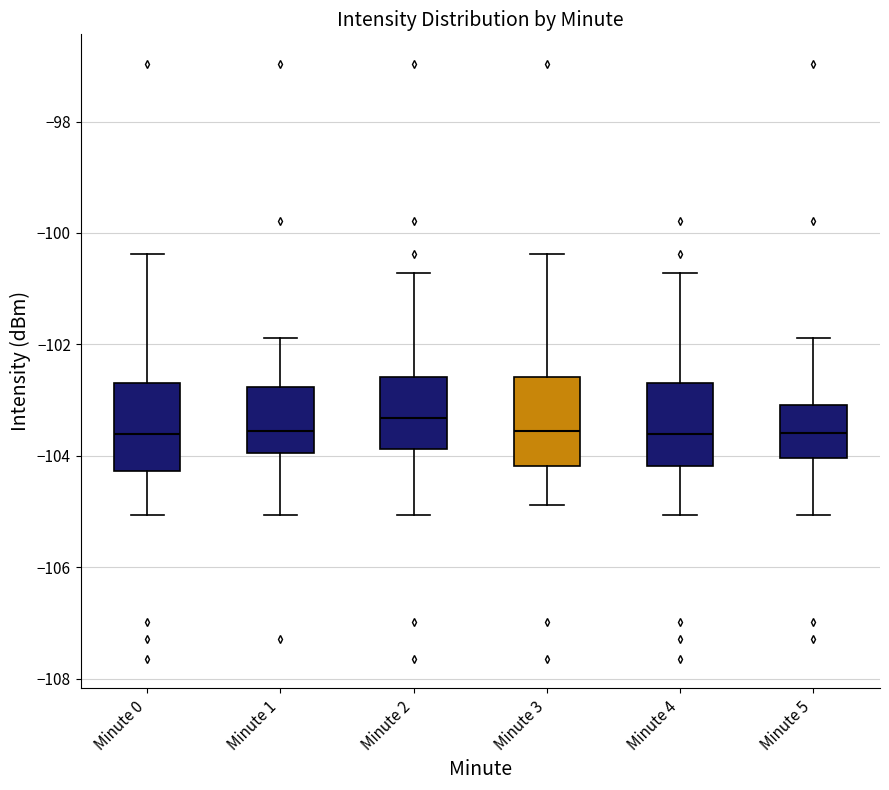

Reading left to right, read every box against the y-axis: the position of its median line, the range the box covers, and the ends of its whiskers. The values are not printed on the chart, so give them approximately, as read against the axis.

Minute 0: median -103.6, box -104.2 to -102.6, whiskers -105.0 to -100.4
Minute 1: median -103.6, box -104.0 to -102.8, whiskers -105.0 to -101.8
Minute 2: median -103.4, box -103.8 to -102.6, whiskers -105.0 to -100.8
Minute 3: median -103.6, box -104.2 to -102.6, whiskers -104.8 to -100.4
Minute 4: median -103.6, box -104.2 to -102.6, whiskers -105.0 to -100.8
Minute 5: median -103.6, box -104.0 to -103.0, whiskers -105.0 to -101.8